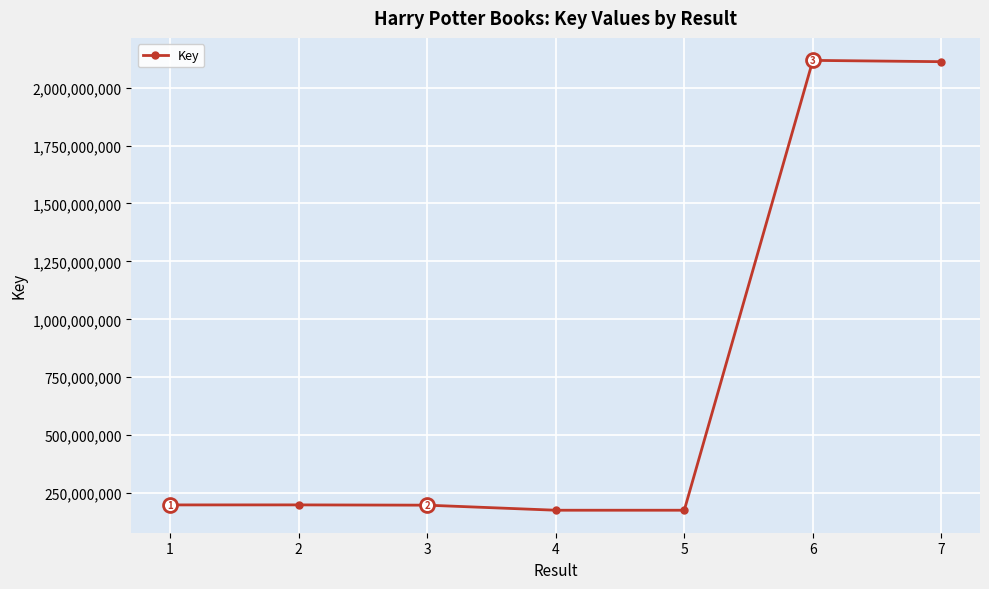

What is the difference between the values at 7 and 5?

1935705848